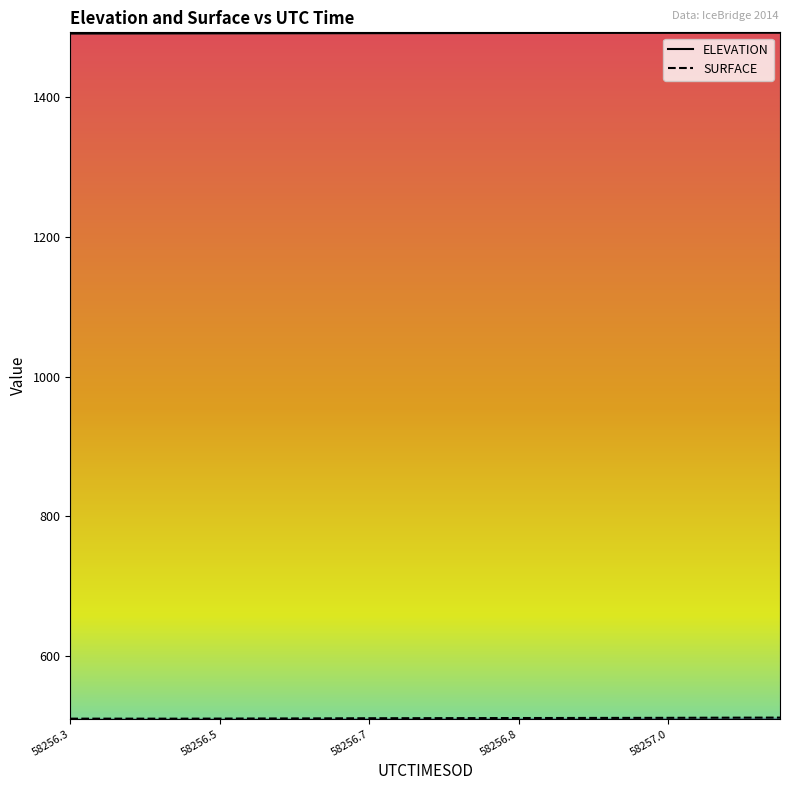

What is the difference between the maximum and second lowest values in the ELEVATION series?

1.1